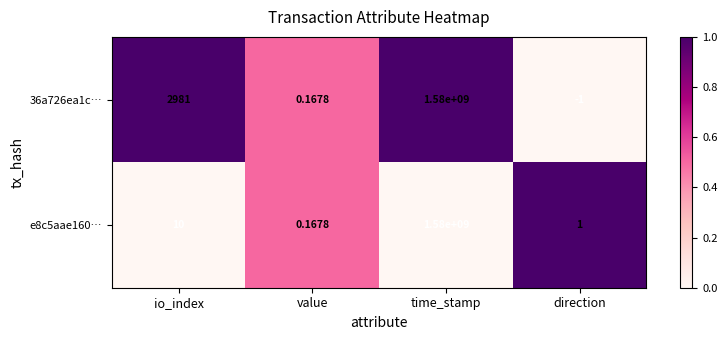

What is the greatest value displayed?

1580000000.0